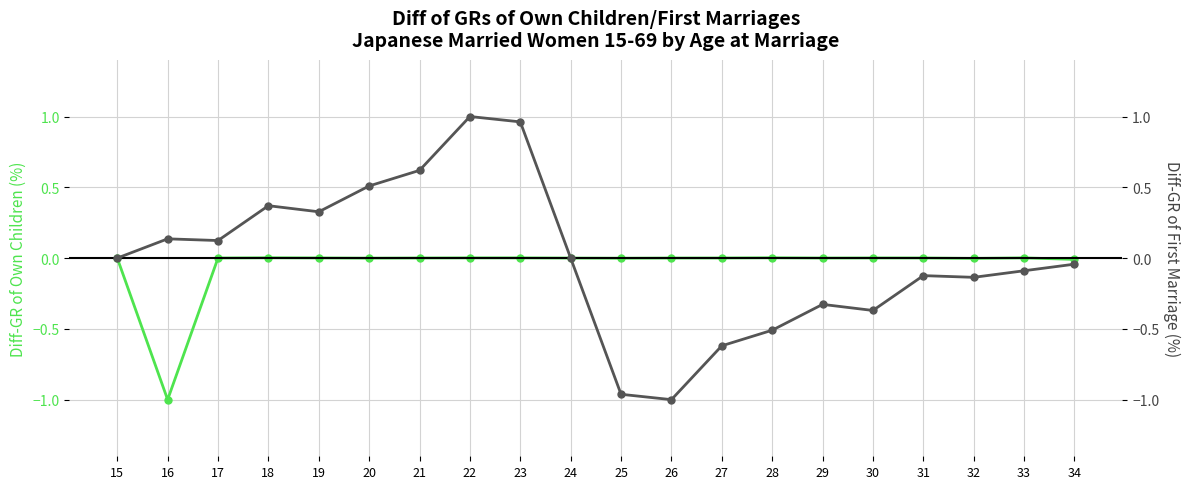

Rank the series at 34 from highest to lowest value.

Own Children (age 0), First Marriage Count